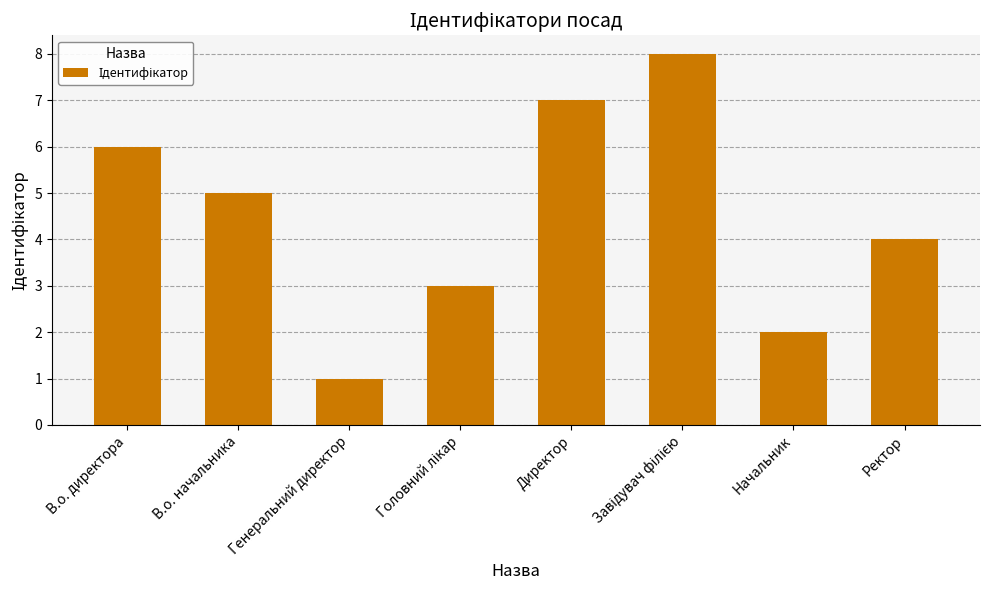

What is the sum of the values at В.о. директора and Начальник?

8